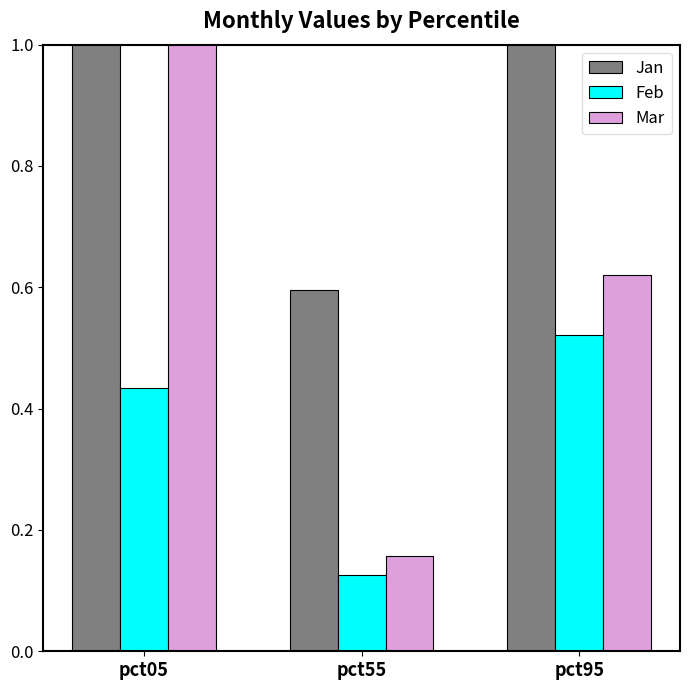

Rank the categories by Jan value from lowest to highest.

pct55, pct95, pct05